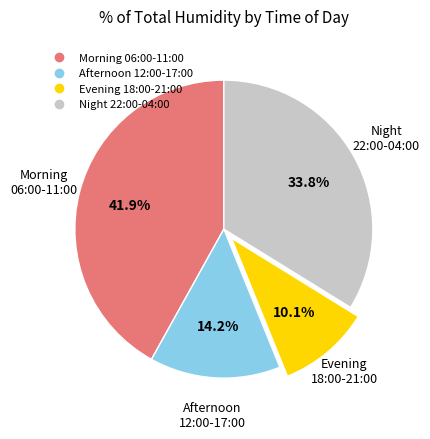

Does any single category account for the majority?

No